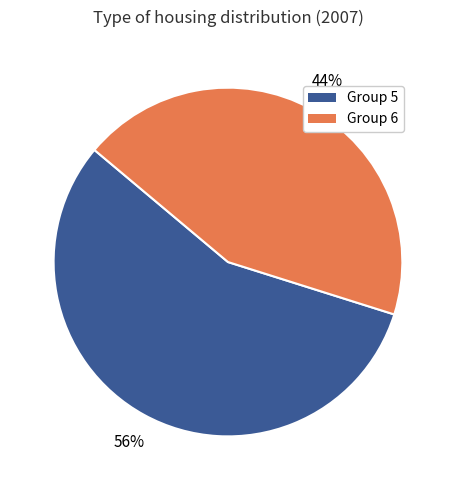

To the nearest percent, what is the average slice percentage?

50%